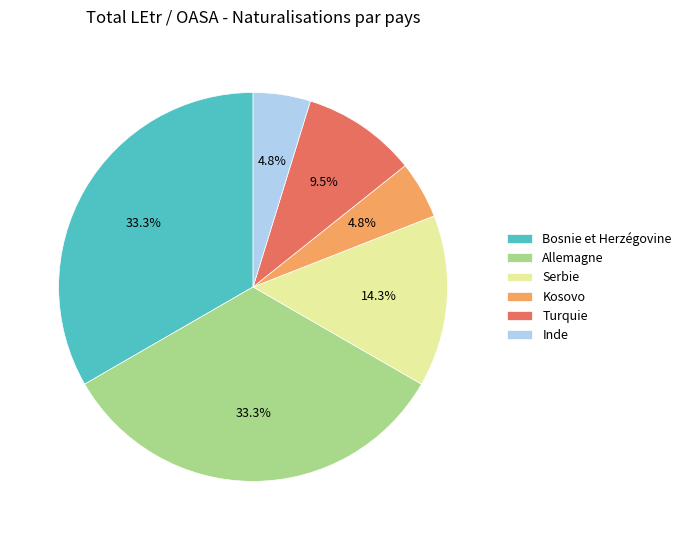

What portion of the pie excludes Turquie?

90.5%